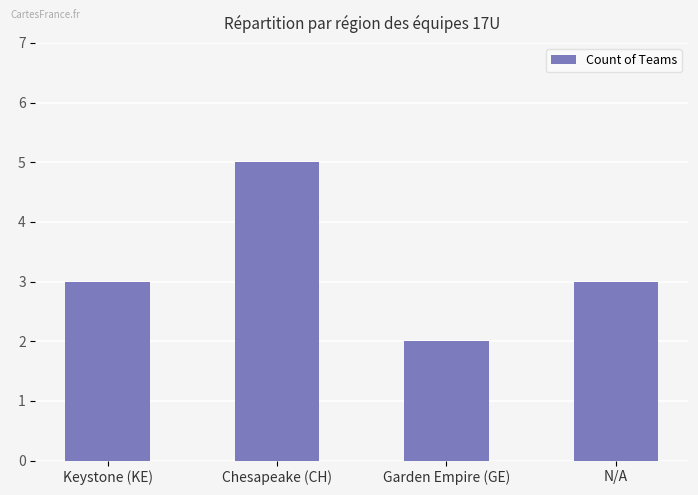

Which label corresponds to the smallest value in the chart?

Garden Empire (GE)